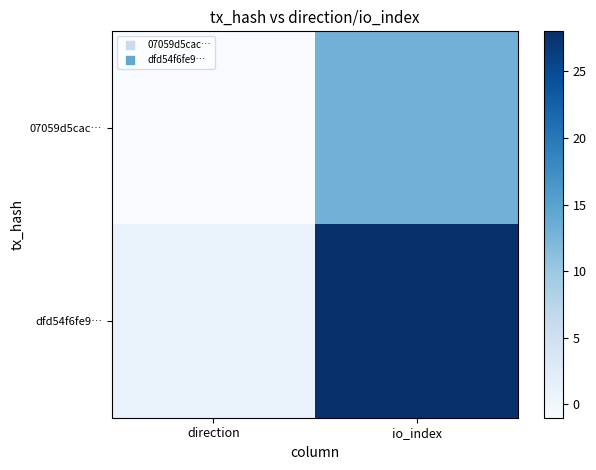

Between direction and io_index, which series saw the biggest shift?

dfd54f6fe9…